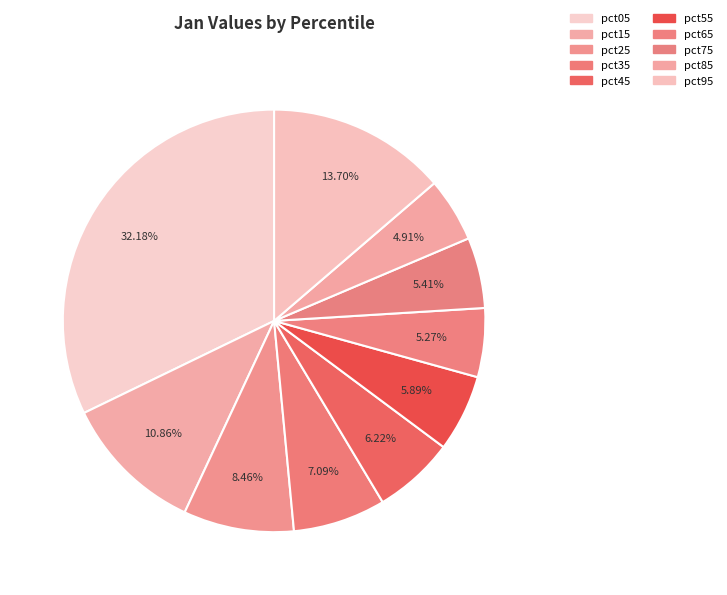

To the nearest percent, what percentage of the pie is pct85?

5%